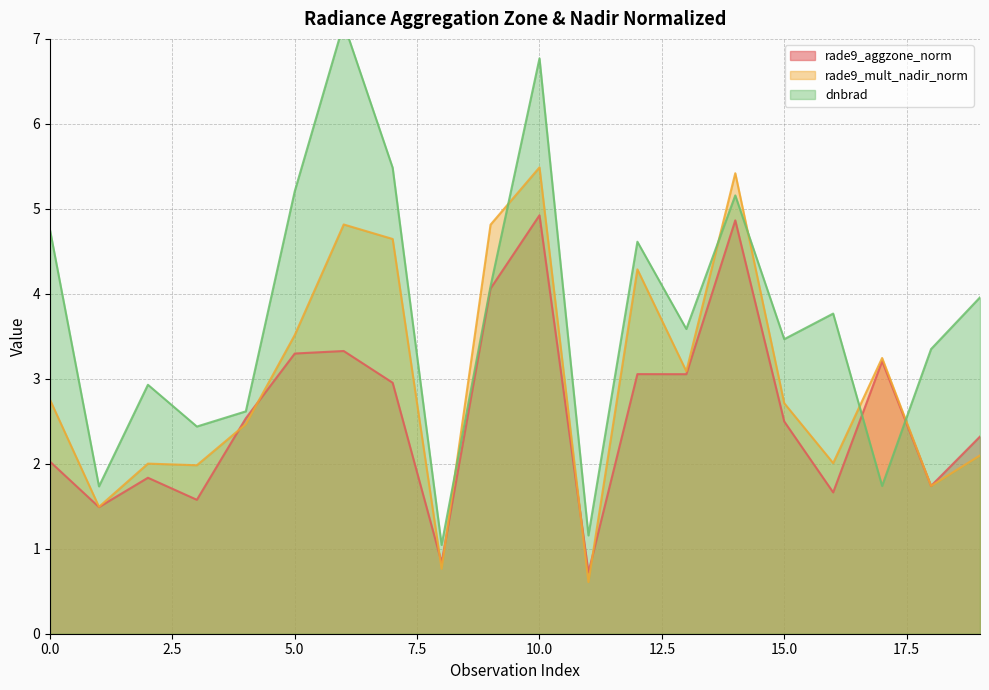

After their last crossing, which series has the higher values: rade9_mult_nadir_norm or dnbrad?

dnbrad